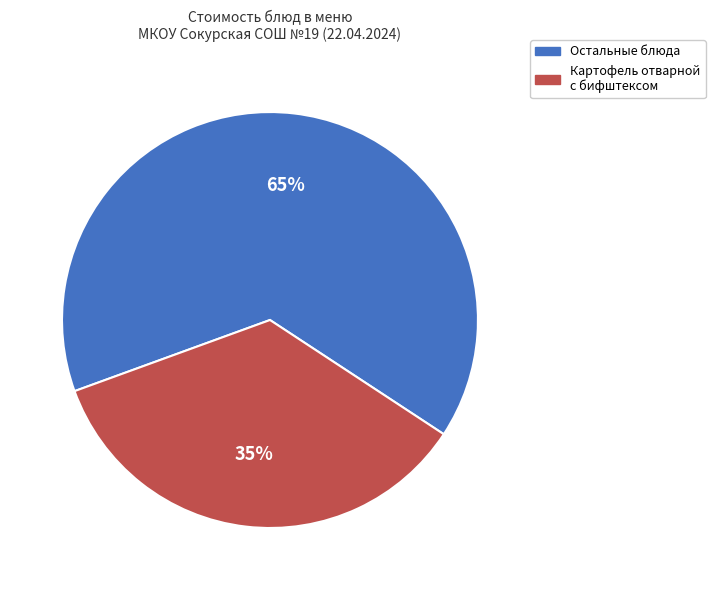

Is there a majority slice in this chart?

Yes